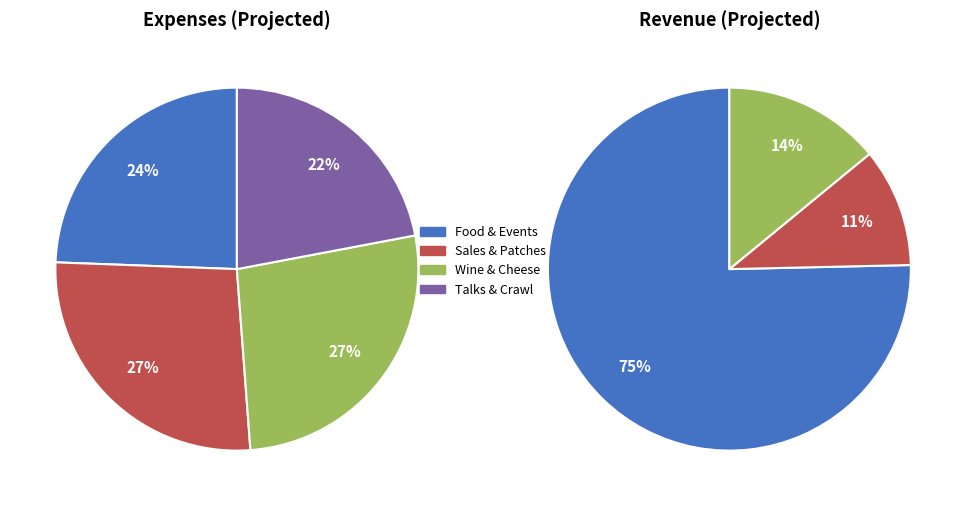

Does MSE Talks represent more than half of the total?

No